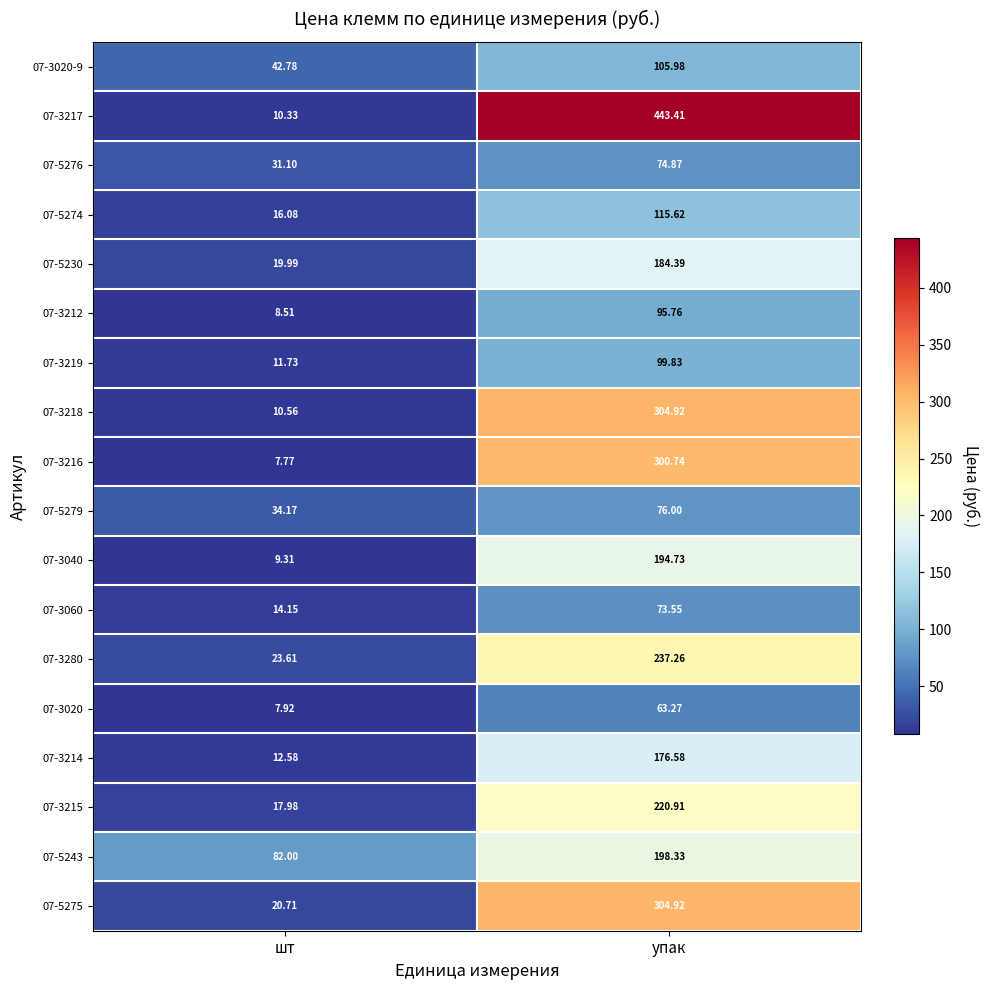

Is the value of 07-5276 at упак greater than the value of 07-3215 at шт?

Yes